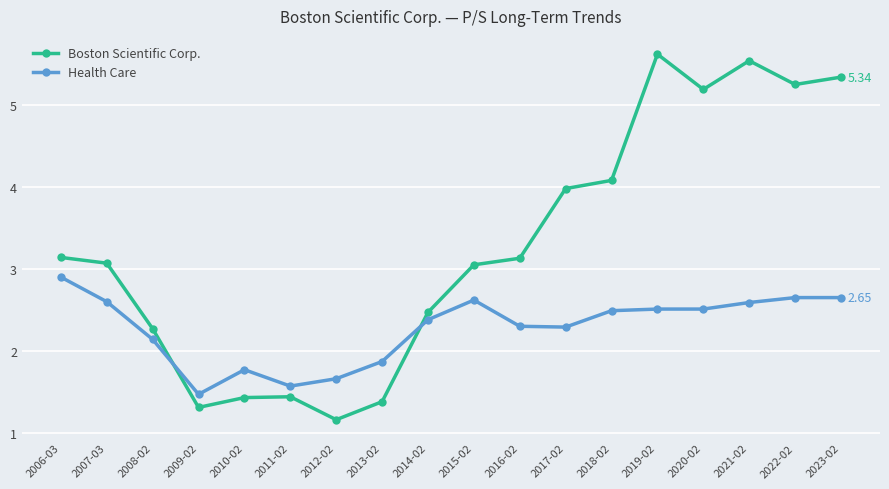

Which series has the largest total across all categories?

Boston Scientific Corp.